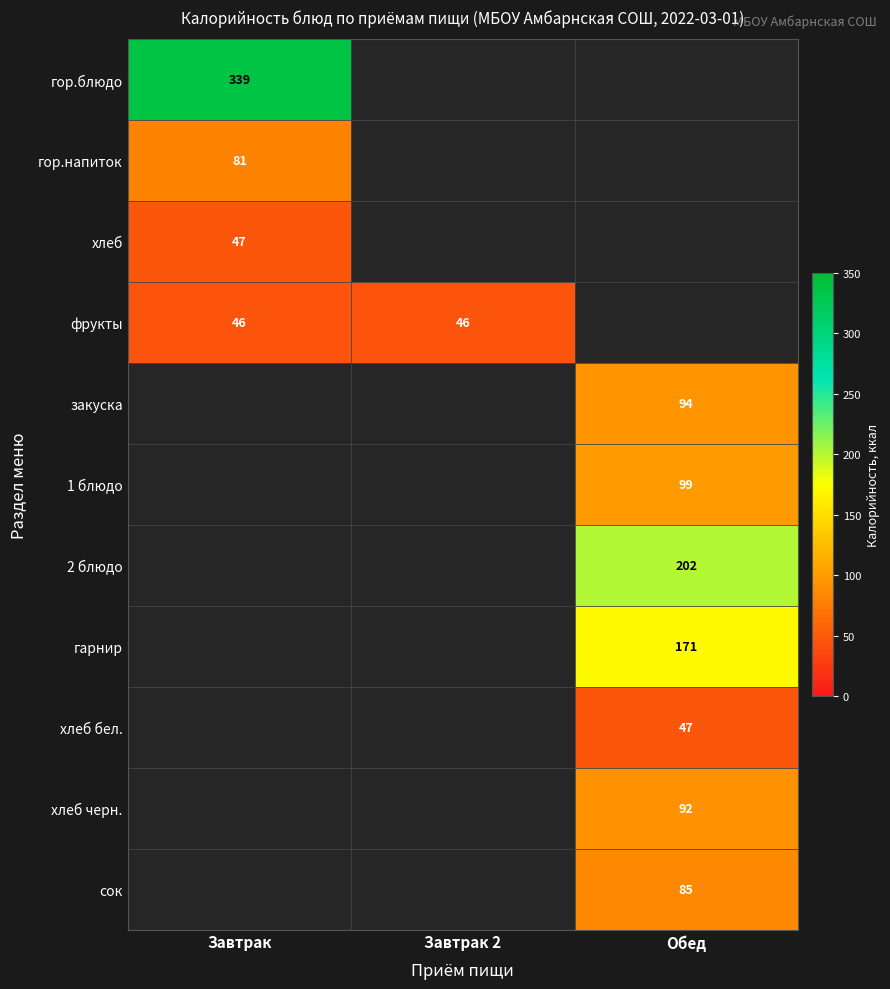

Is it true that хлеб черн. equals 92 at Обед?

True